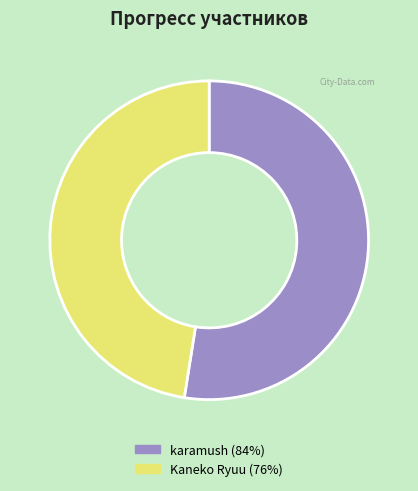

Does any single category account for the majority?

Yes